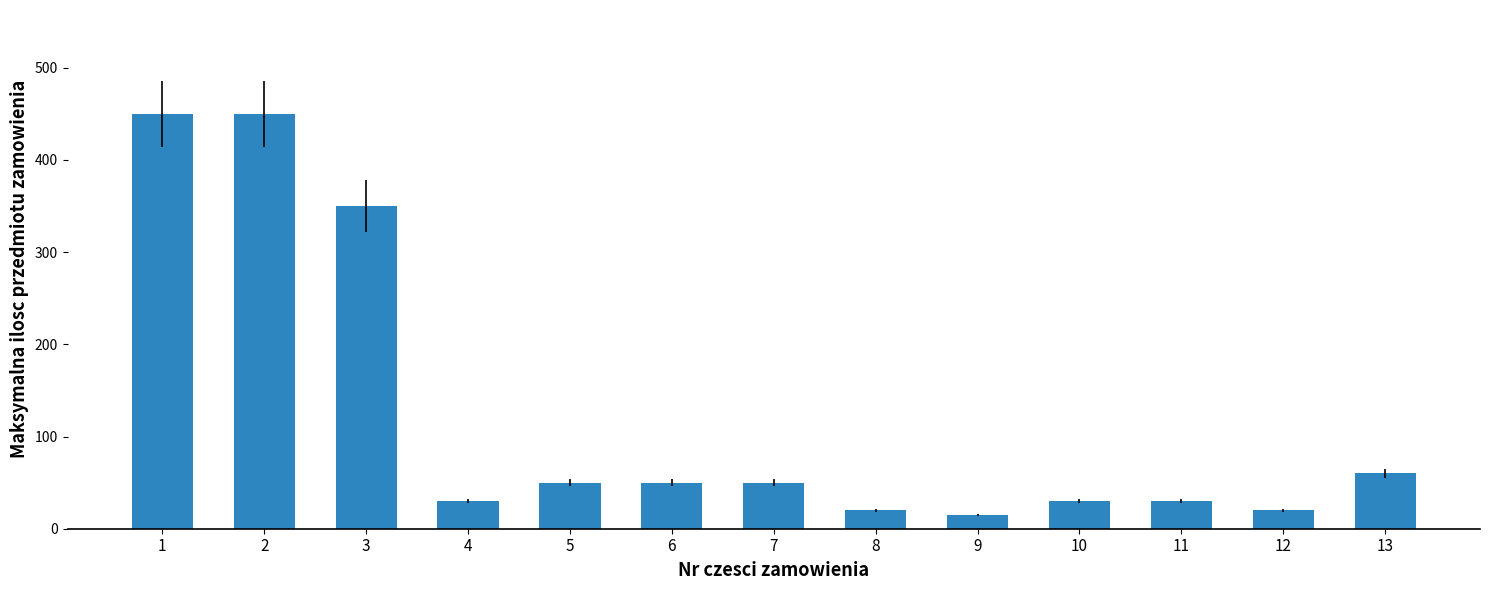

The value at 6 is 50. True or false?

True